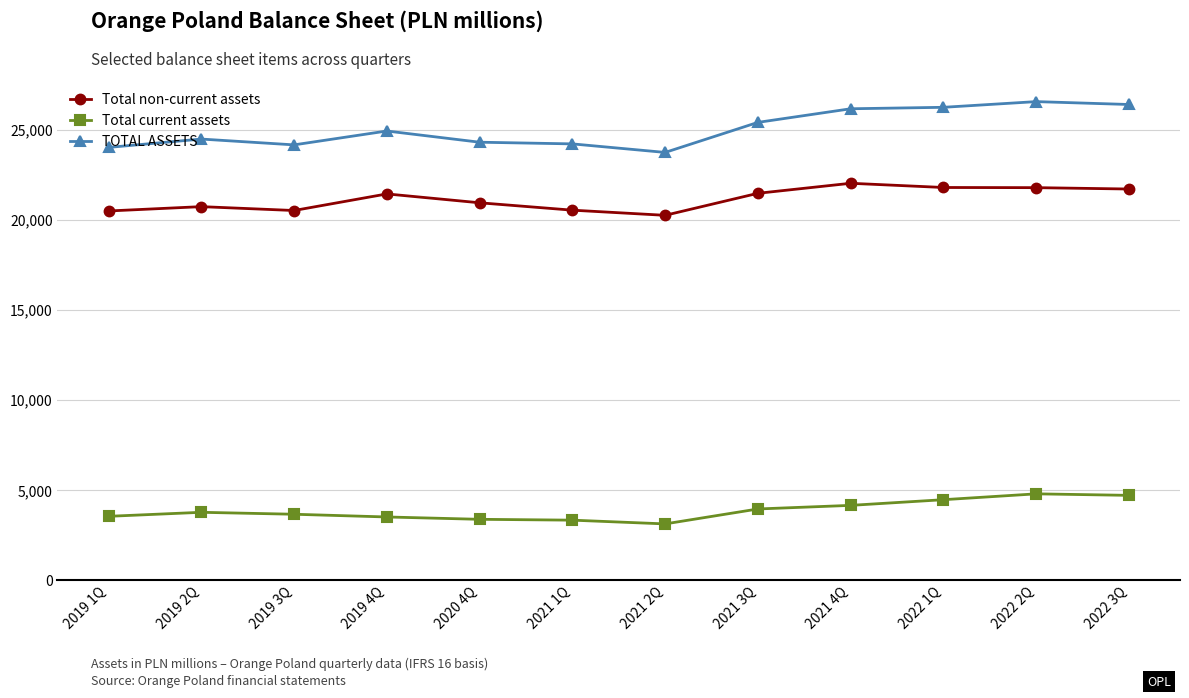

True or false: Total non-current assets and TOTAL ASSETS cross at least once.

False